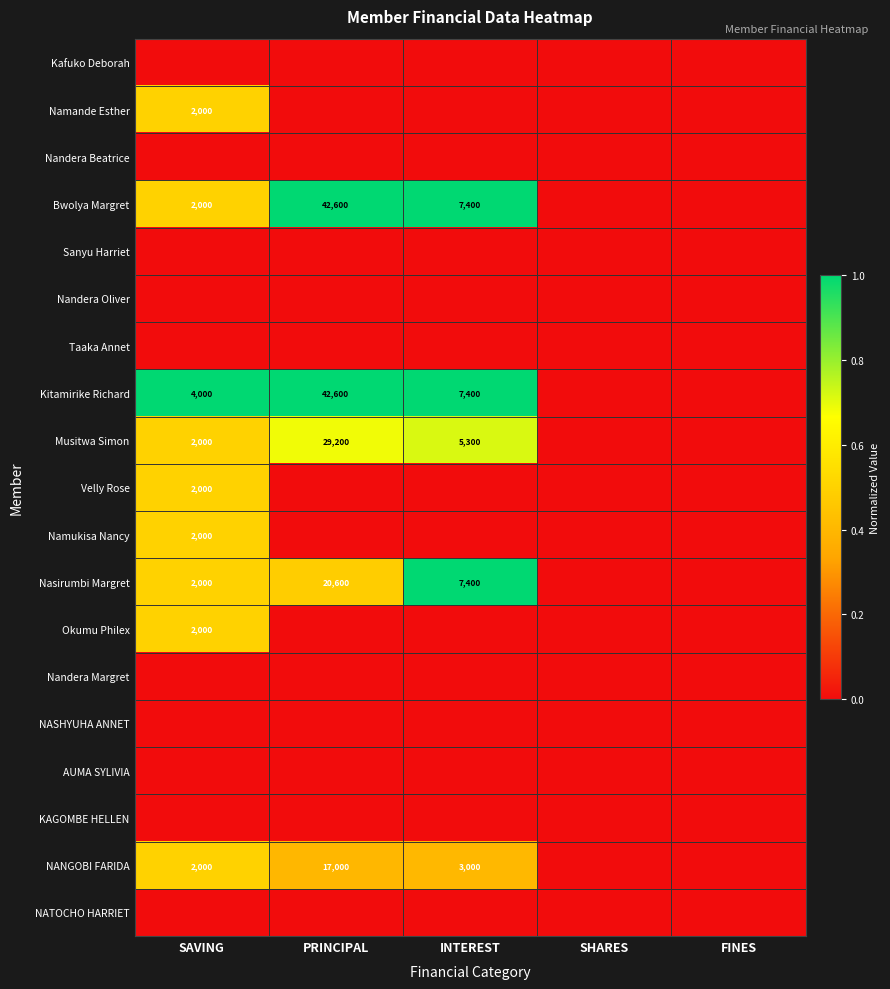

The value of Bwolya Margret at PRINCIPAL is 42600. True or false?

True